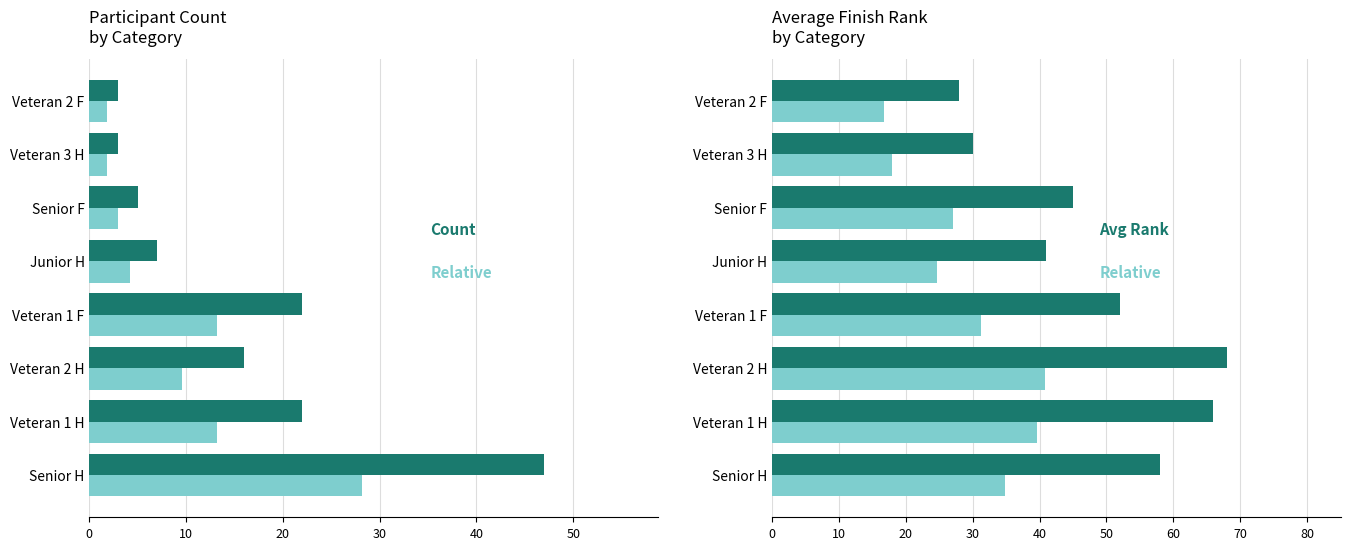

What is the minimum value shown in the chart?

1.8